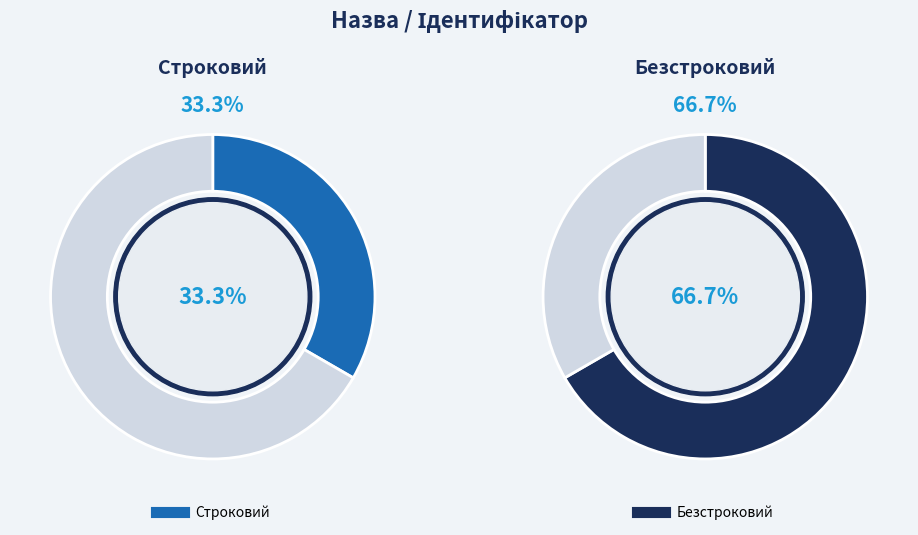

Between Безстроковий and Строковий, which is larger?

Безстроковий